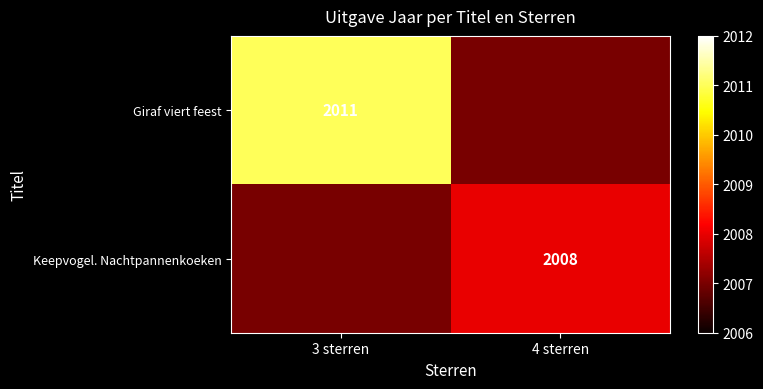

The Giraf viert feest series shows 655 at 3 sterren. True or false?

False